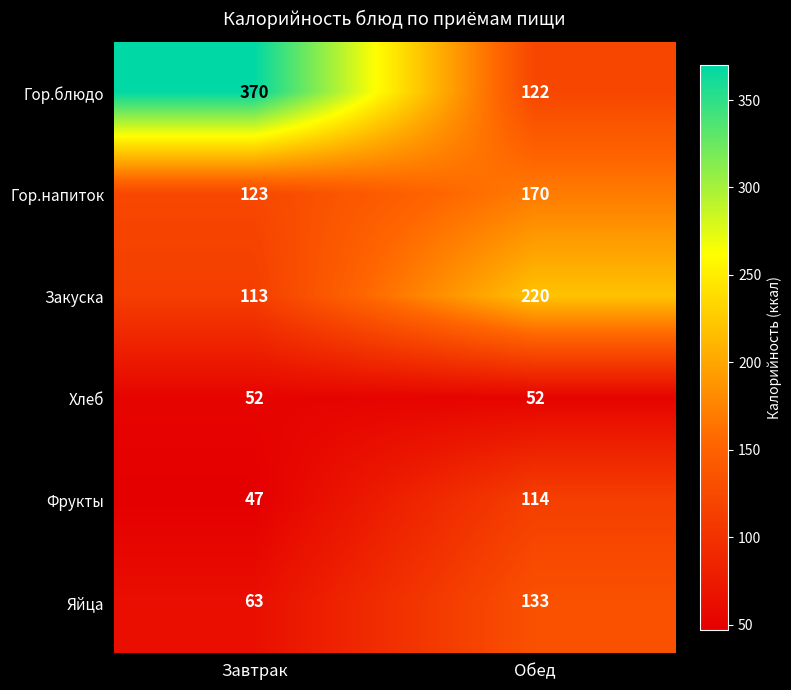

At which label does Закуска reach its minimum?

Завтрак